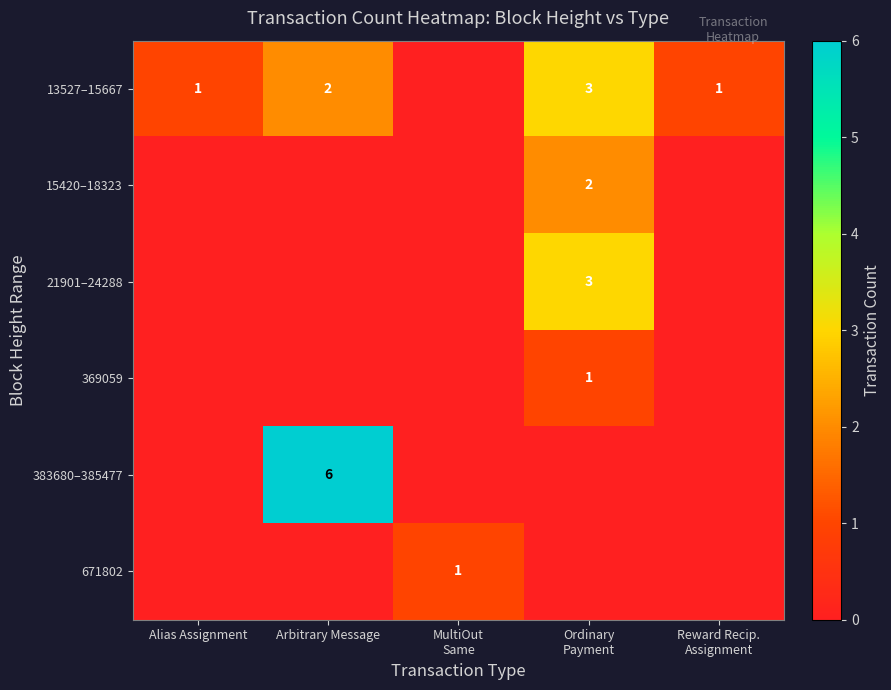

The value of 13527–15667 at Arbitrary Message is 2. True or false?

True